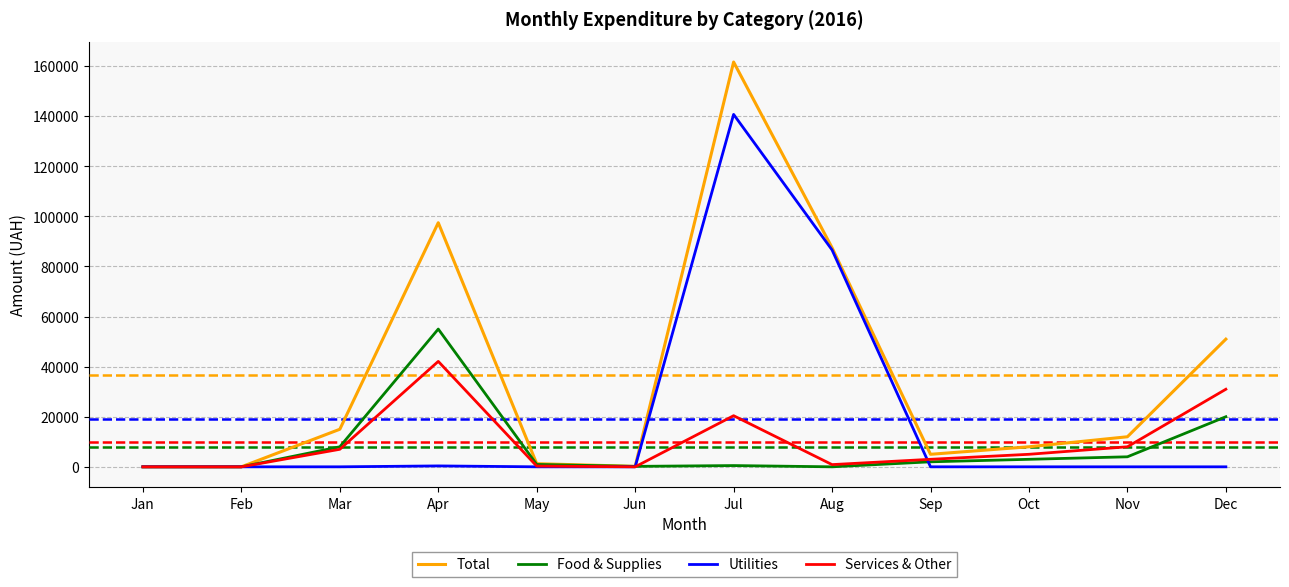

True or false: Food & Supplies has a value of 0.0 at Aug.

True